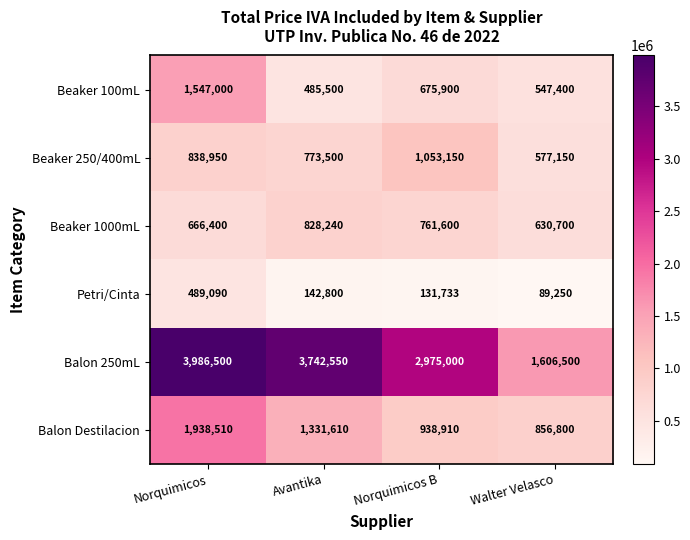

At which label does Balon 250mL reach its minimum?

Walter Velasco